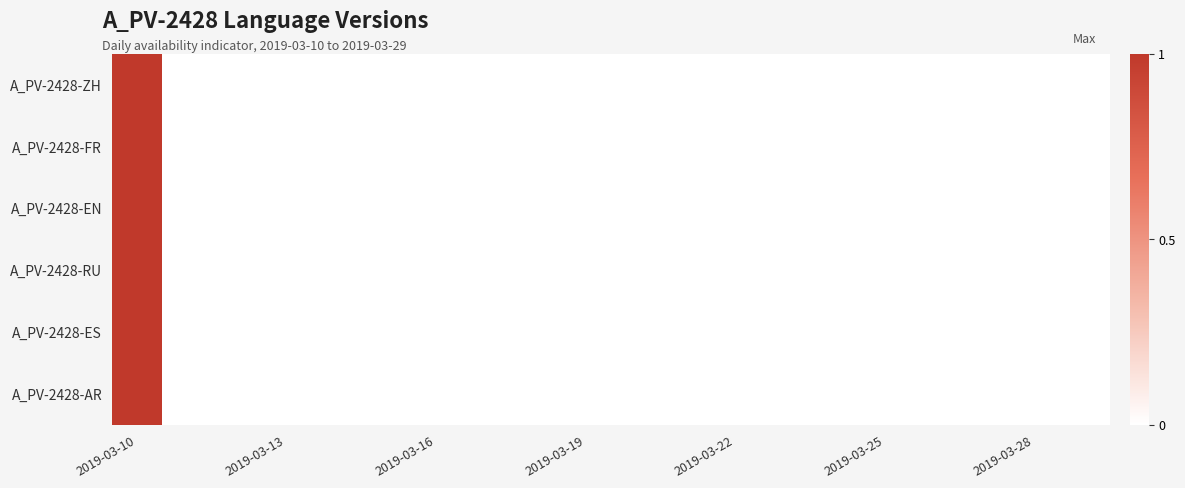

Which series has the widest spread of values?

A_PV-2428-ZH